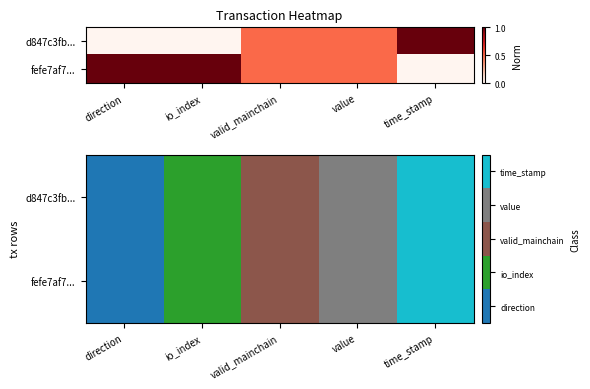

What is the sum of the d847c3fb... values at valid_mainchain and time_stamp?

6